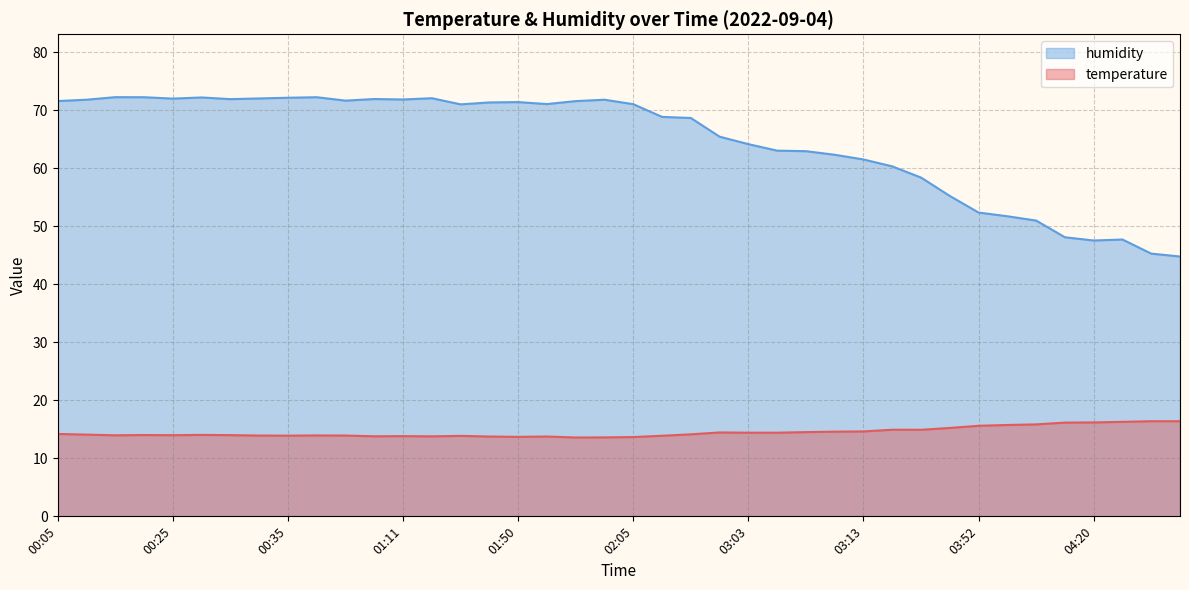

At which category does the chart reach its minimum across all series?

01:56